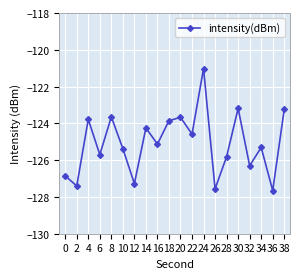

What is the sum of the values at 32 and 20?

-250.0